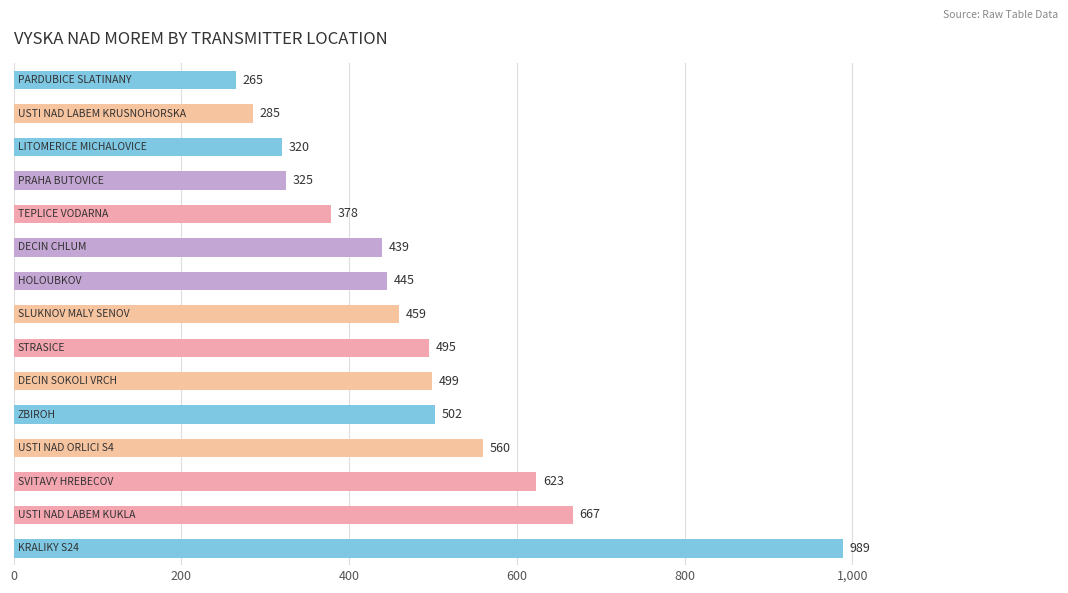

What is the sum of all values?

7251